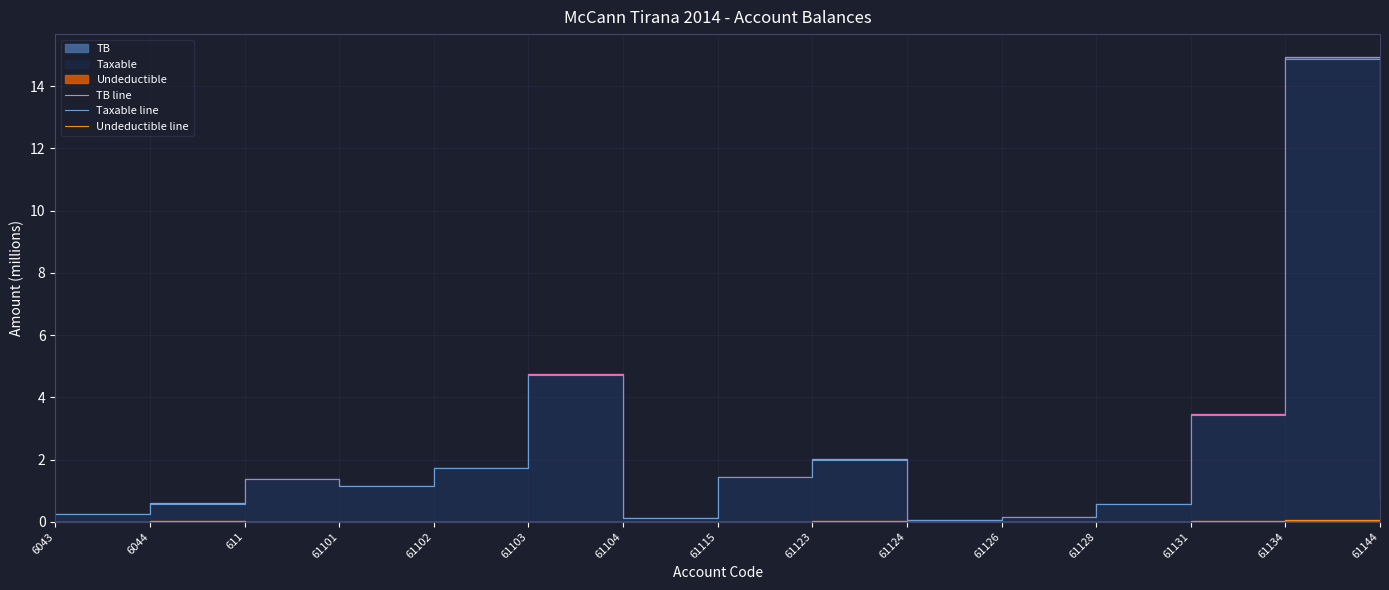

At which label does TB line reach its peak?

61134